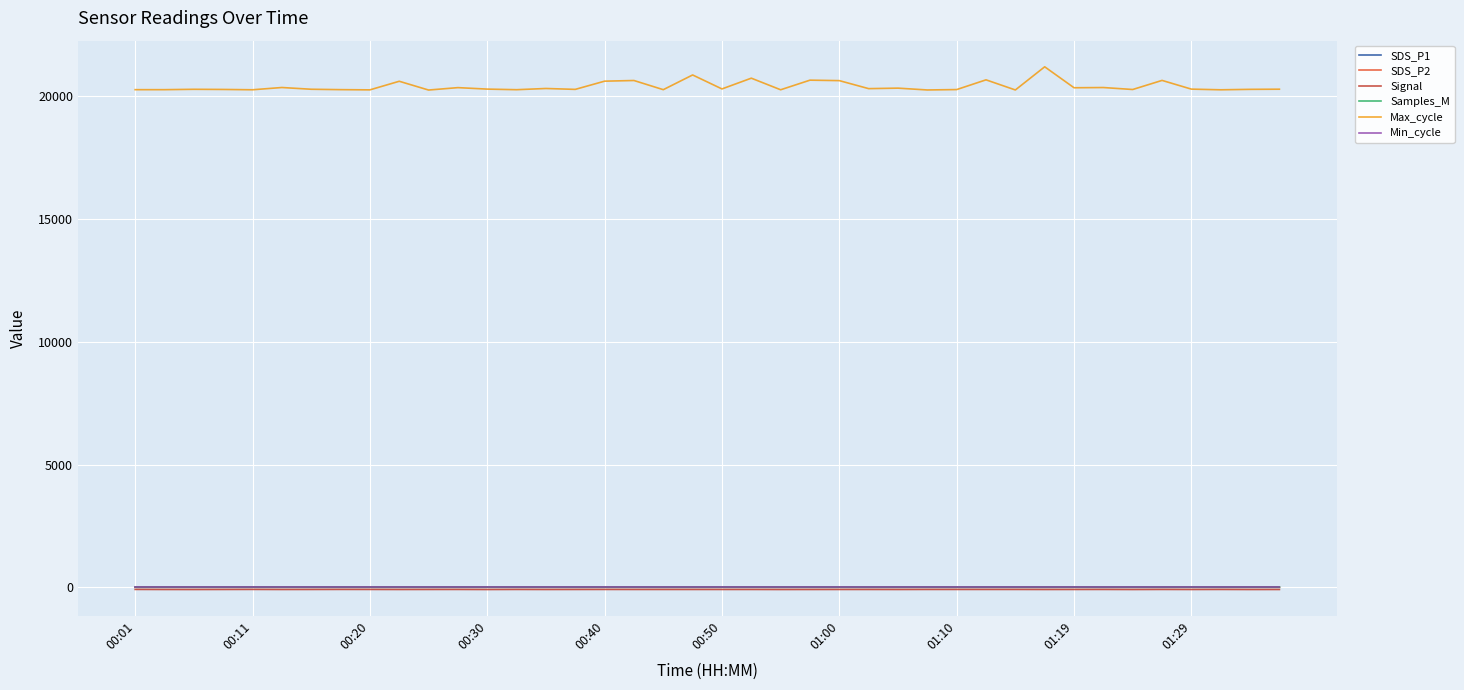

True or false: Signal and Max_cycle intersect in this chart.

False